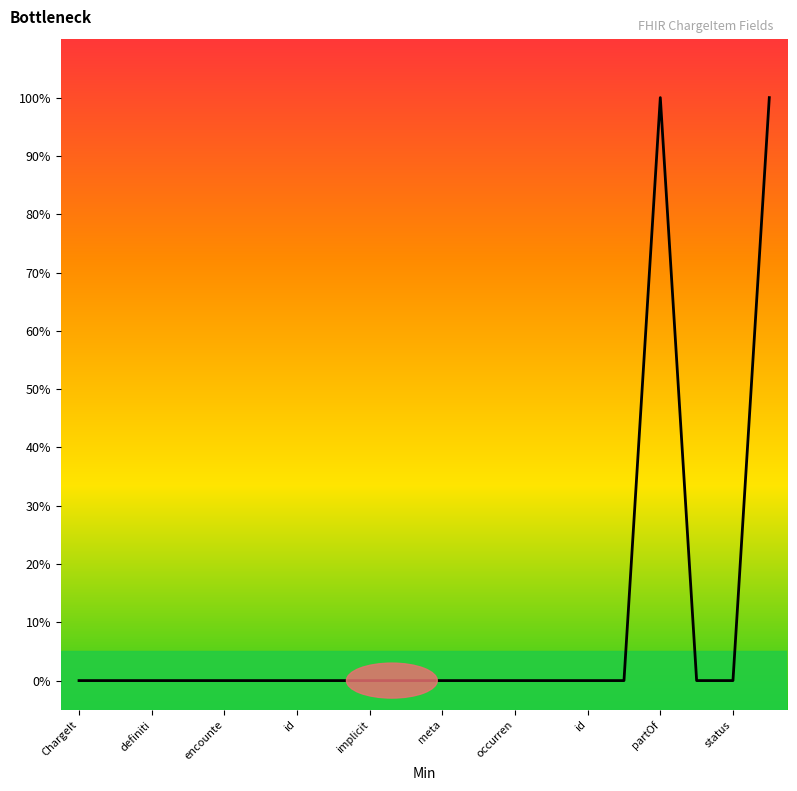

Does the chart have visible grid lines?

No